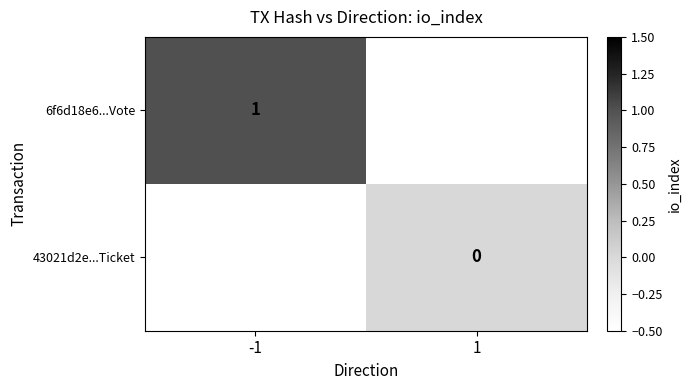

The value of 6f6d18e6...Vote at -1 is 1. True or false?

True